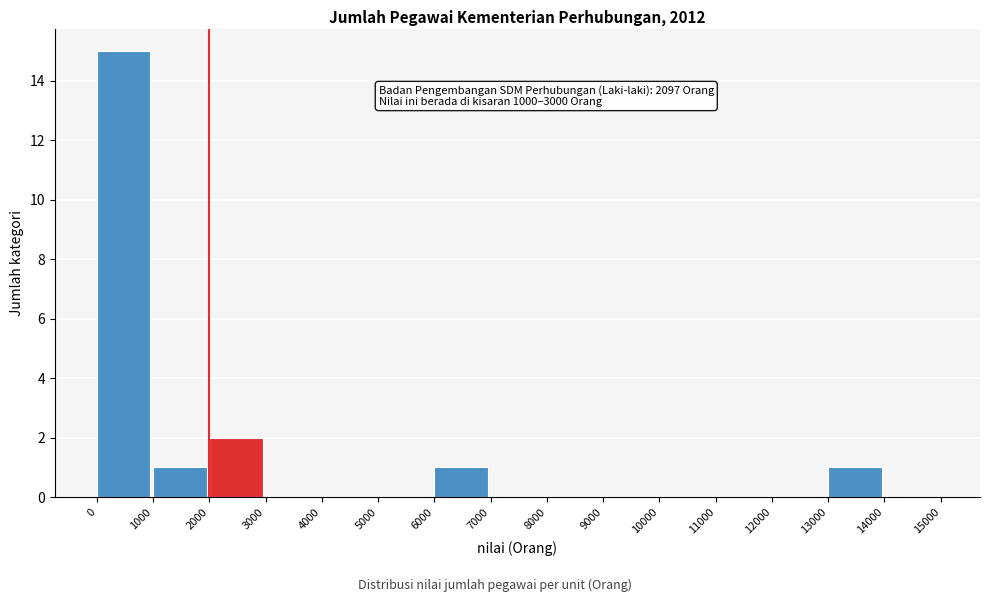

Over which range of the x-axis is the bar tallest?

0 to 1000